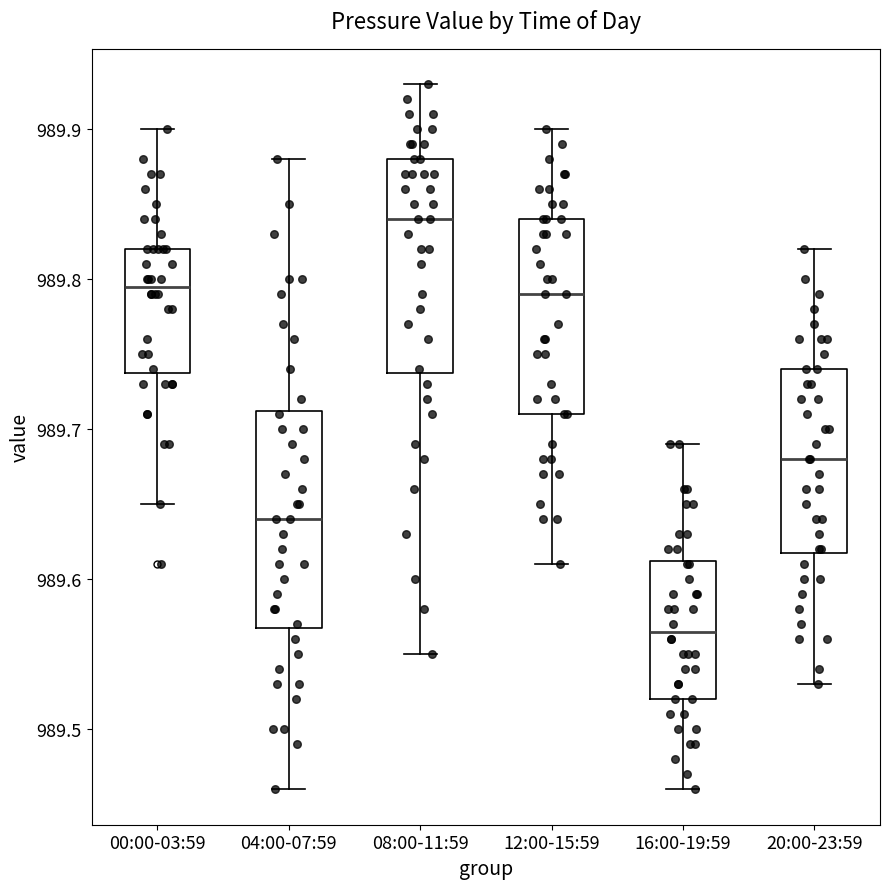

Reading left to right, transcribe this box plot: for each box, give where its median line is, the range the box spans, and where its two whiskers end, as read against the y-axis. The values are not printed on the chart, so give them approximately, as read against the axis.

00:00-03:59: median 989.80, box 989.74 to 989.82, whiskers 989.65 to 989.90
04:00-07:59: median 989.64, box 989.57 to 989.71, whiskers 989.46 to 989.88
08:00-11:59: median 989.84, box 989.74 to 989.88, whiskers 989.55 to 989.93
12:00-15:59: median 989.79, box 989.71 to 989.84, whiskers 989.61 to 989.90
16:00-19:59: median 989.57, box 989.52 to 989.61, whiskers 989.46 to 989.69
20:00-23:59: median 989.68, box 989.62 to 989.74, whiskers 989.53 to 989.82